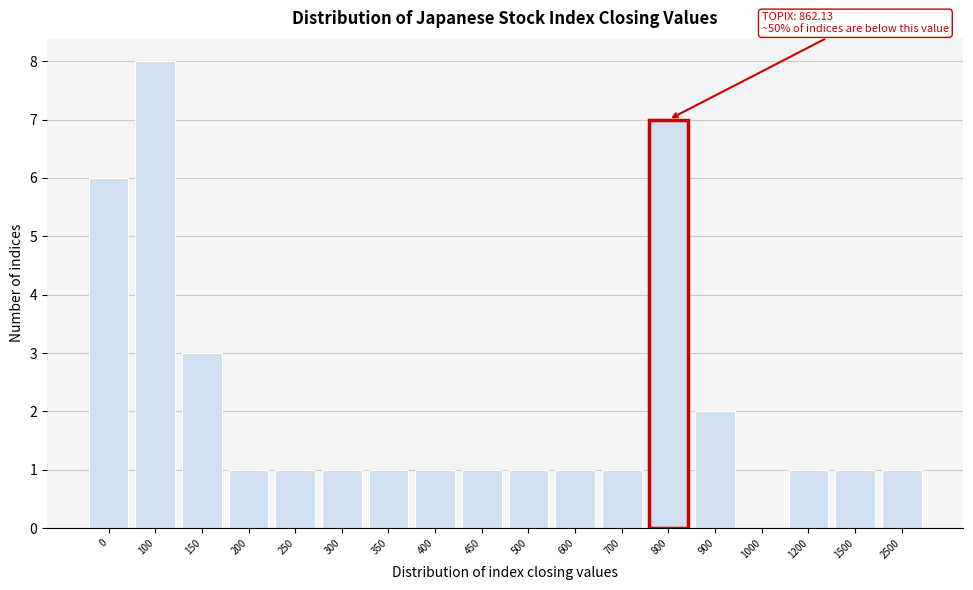

Reading right to left, transcribe all the data shown in this chart.

2500=1	1500=1	1200=1	1000=0	900=2	800=7	700=1	600=1	500=1	450=1	400=1	350=1	300=1	250=1	200=1	150=3	100=8	0=6